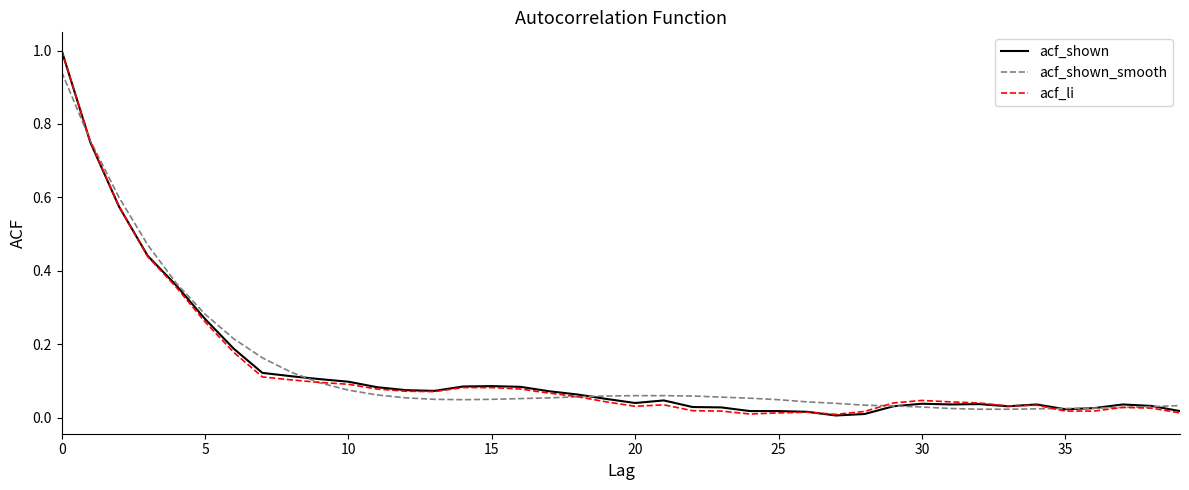

What is the greatest value displayed?

1.0